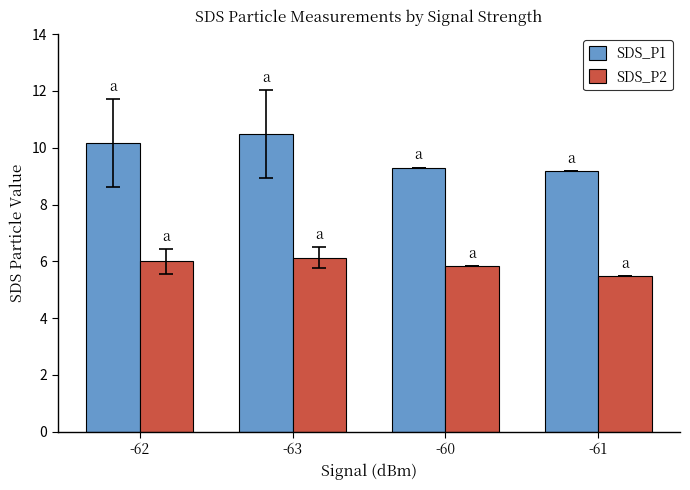

What is the smallest value displayed?

5.5